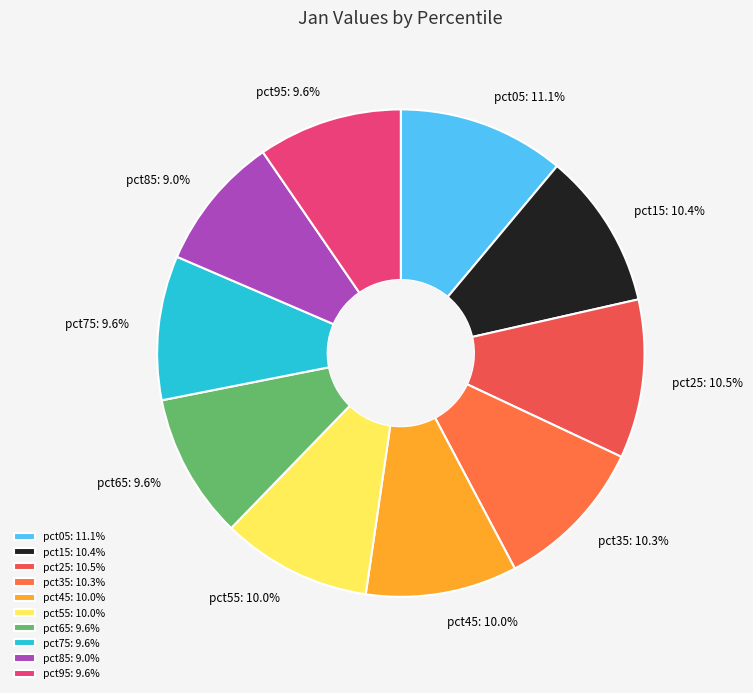

To the nearest percent, what portion does pct75 represent?

10%